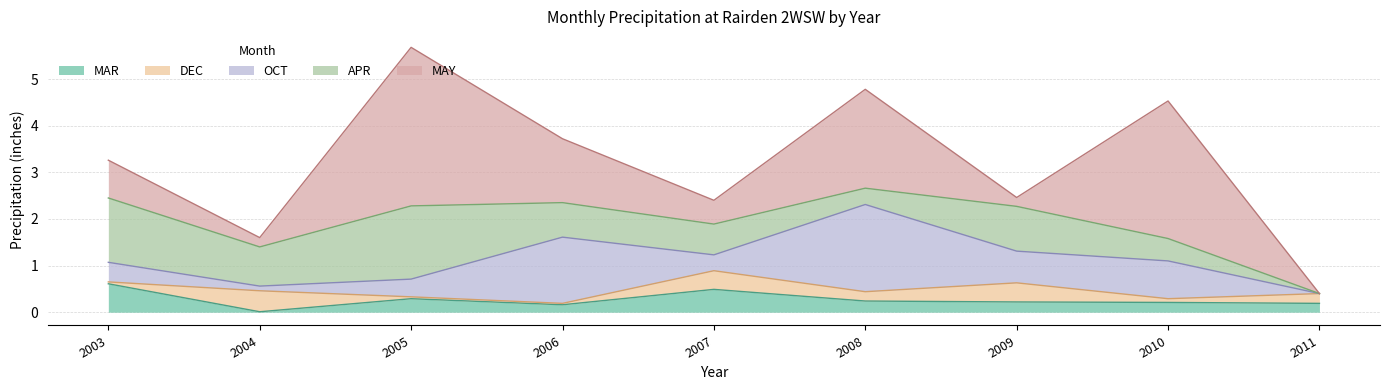

Reading left to right, extract all data points from this chart.

MAR: 2003=0.6	2004=0.0	2005=0.3	2006=0.2	2007=0.5	2008=0.2	2009=0.2	2010=0.2	2011=0.2
DEC: 2003=0.0	2004=0.5	2005=0.0	2006=0.0	2007=0.4	2008=0.2	2009=0.4	2010=0.1	2011=0.2
OCT: 2003=0.4	2004=0.1	2005=0.4	2006=1.4	2007=0.3	2008=1.9	2009=0.7	2010=0.8	2011=0.0
APR: 2003=1.4	2004=0.8	2005=1.6	2006=0.7	2007=0.7	2008=0.3	2009=1.0	2010=0.5	2011=0.0
MAY: 2003=0.8	2004=0.2	2005=3.4	2006=1.4	2007=0.5	2008=2.1	2009=0.2	2010=3.0	2011=0.0